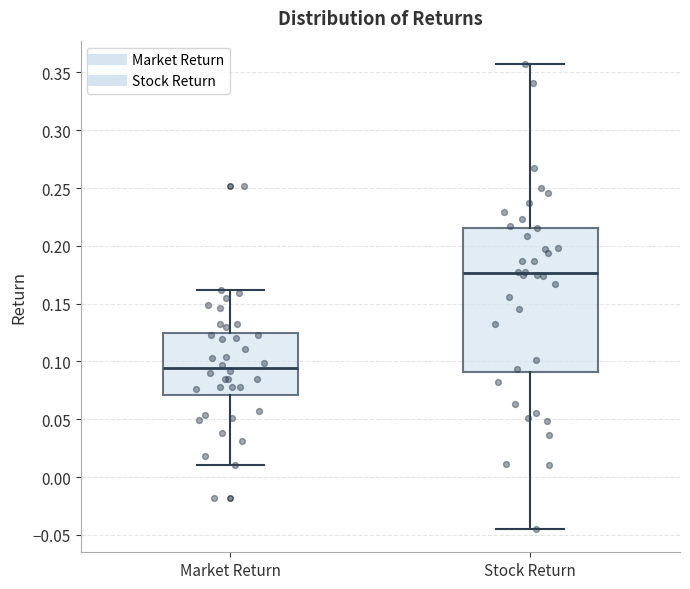

Reading left to right, read every box against the y-axis: the position of its median line, the range the box covers, and the ends of its whiskers. The values are not printed on the chart, so give them approximately, as read against the axis.

Market Return: median 0.095, box 0.070 to 0.125, whiskers 0.010 to 0.160
Stock Return: median 0.175, box 0.090 to 0.215, whiskers -0.045 to 0.355